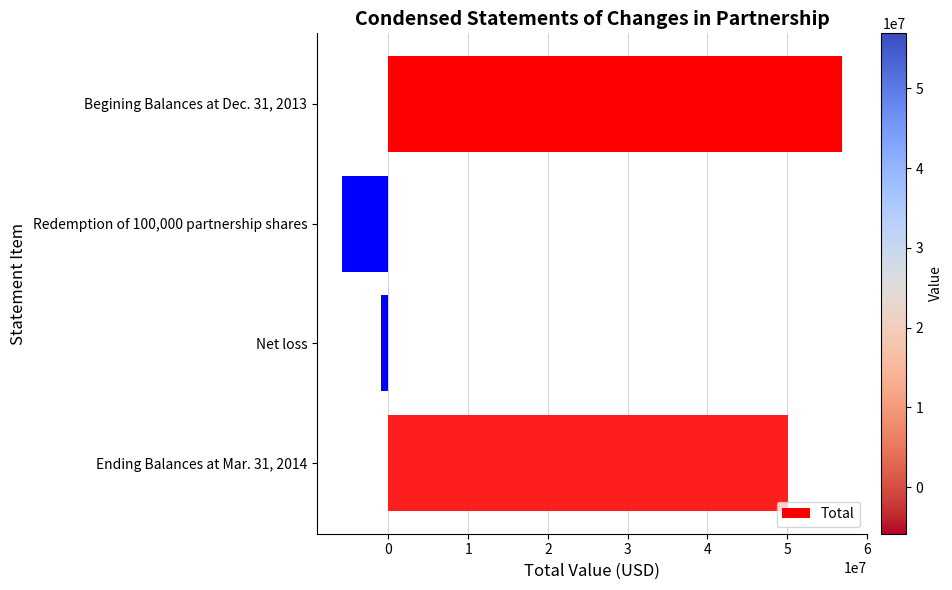

What is the difference between the maximum and minimum values?

62727563